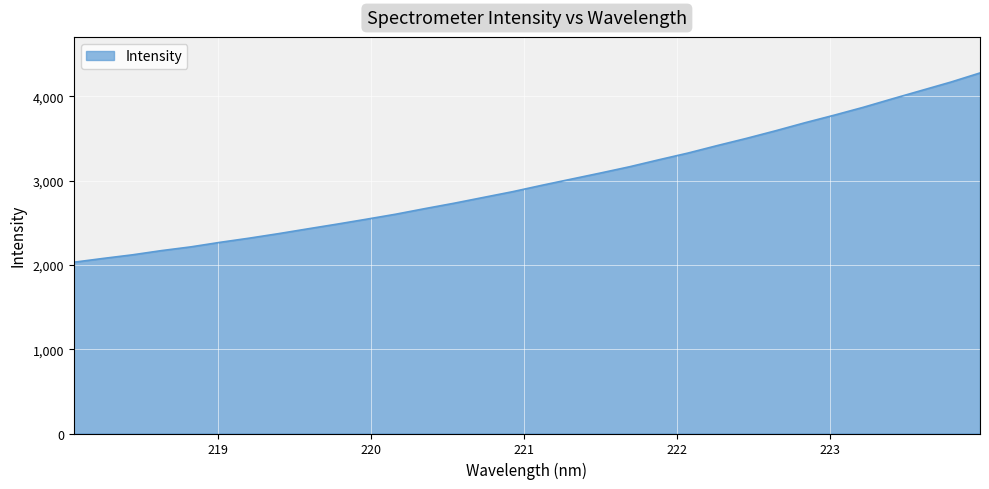

What is the difference between the maximum and minimum values?

2245.4